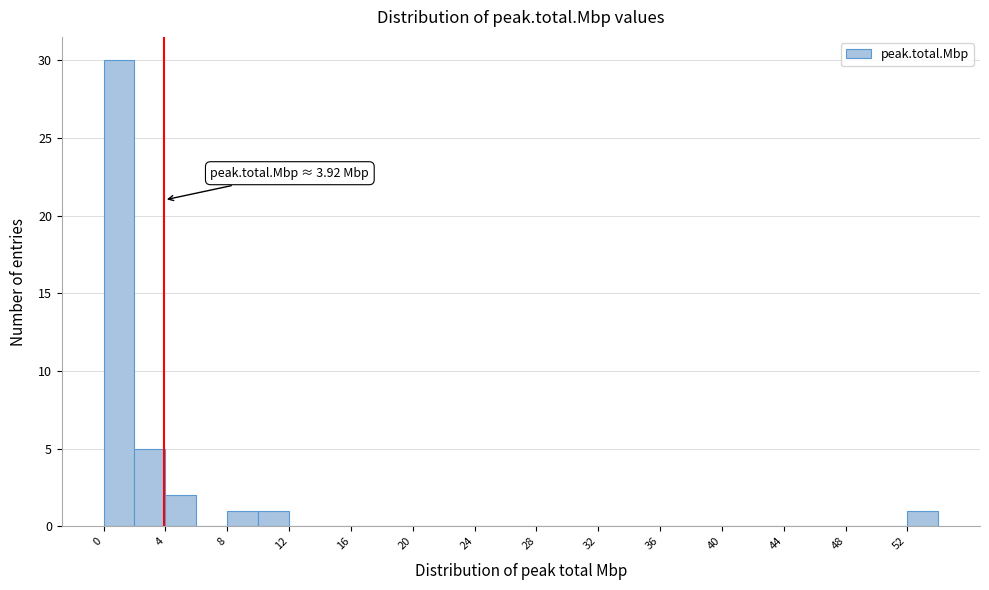

Which range on the x-axis has the tallest bar?

0 to 2